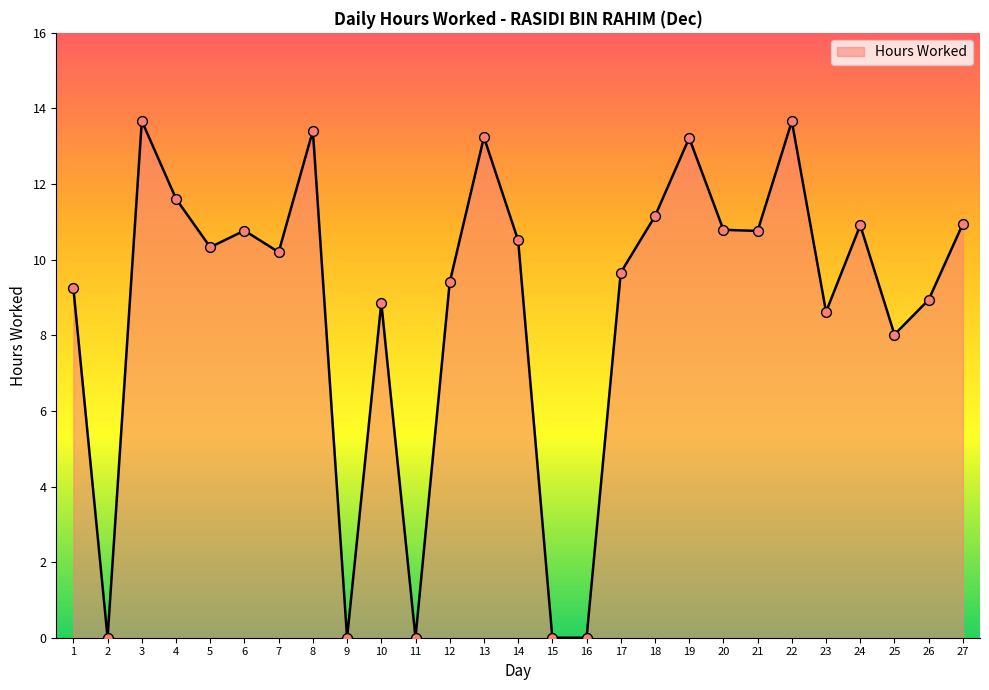

What is the change in value from 11 to 19?

+13.2